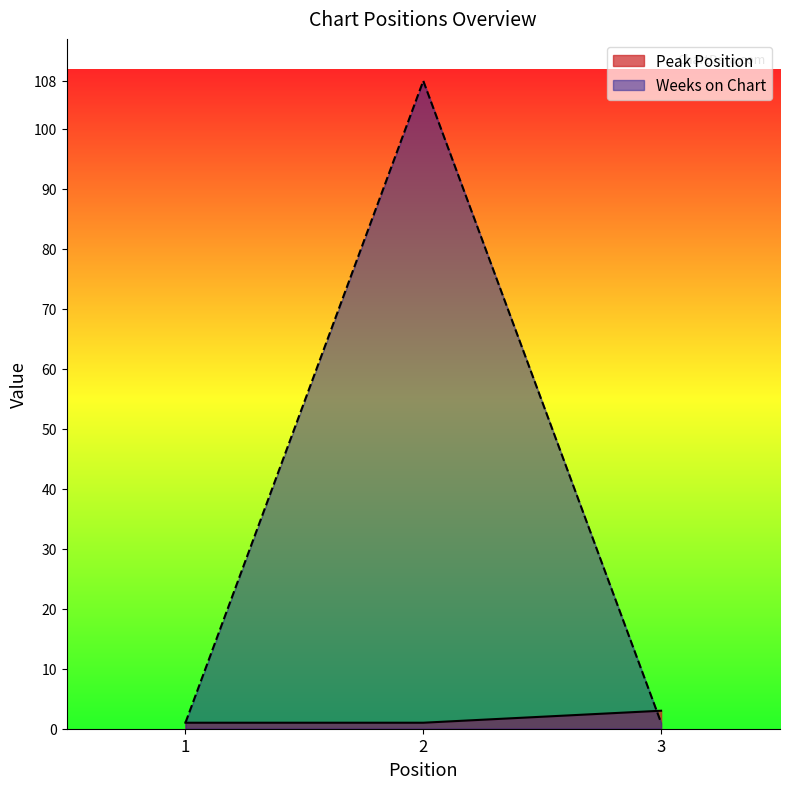

Reading right to left, transcribe all the data shown in this chart.

Peak Position: 3	1	1
Weeks on Chart: 1	108	1